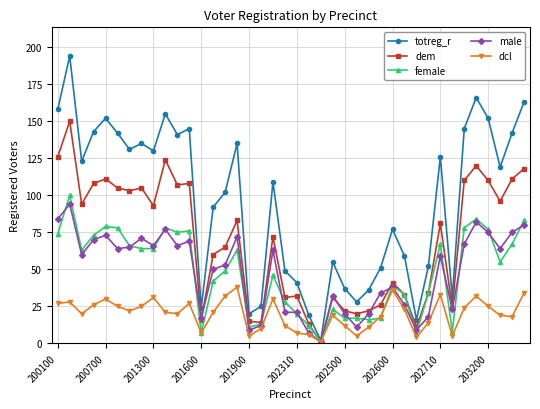

True or false: female has more than 2 interior local peaks.

True